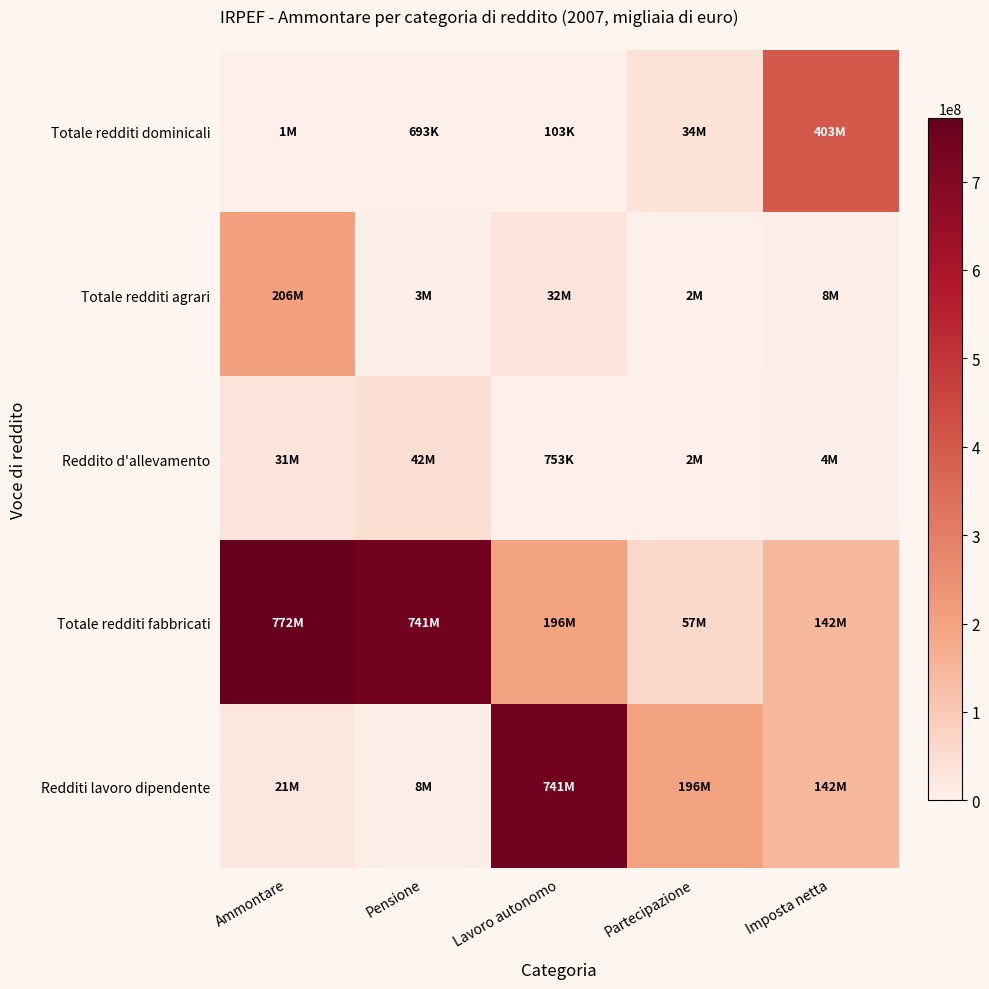

Reading right to left, what are all the values shown in this chart?

Totale redditi dominicali: Imposta netta=402655800.6	Partecipazione=34138841.5	Lavoro autonomo=103256.5	Pensione=692512.1	Ammontare=1141847.2
Totale redditi agrari: Imposta netta=8259787.1	Partecipazione=2404266.8	Lavoro autonomo=32457198.9	Pensione=3422489.9	Ammontare=206024343.5
Reddito d'allevamento: Imposta netta=3841611.0	Partecipazione=2197404.4	Lavoro autonomo=753483.1	Pensione=42235734.6	Ammontare=30608255.6
Totale redditi fabbricati: Imposta netta=142450079.7	Partecipazione=57422475.2	Lavoro autonomo=196368819.2	Pensione=741433401.8	Ammontare=772261862.0
Redditi lavoro dipendente: Imposta netta=142450079.7	Partecipazione=196368819.2	Lavoro autonomo=741433401.8	Pensione=7834705.3	Ammontare=21271380.2